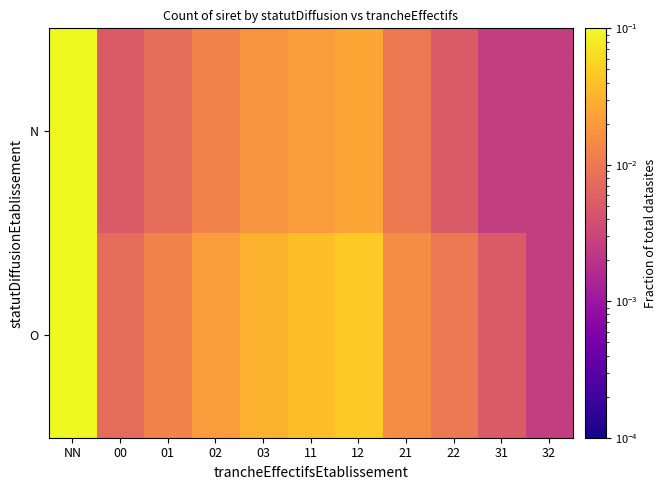

Between 31 and 11, which is larger?

11